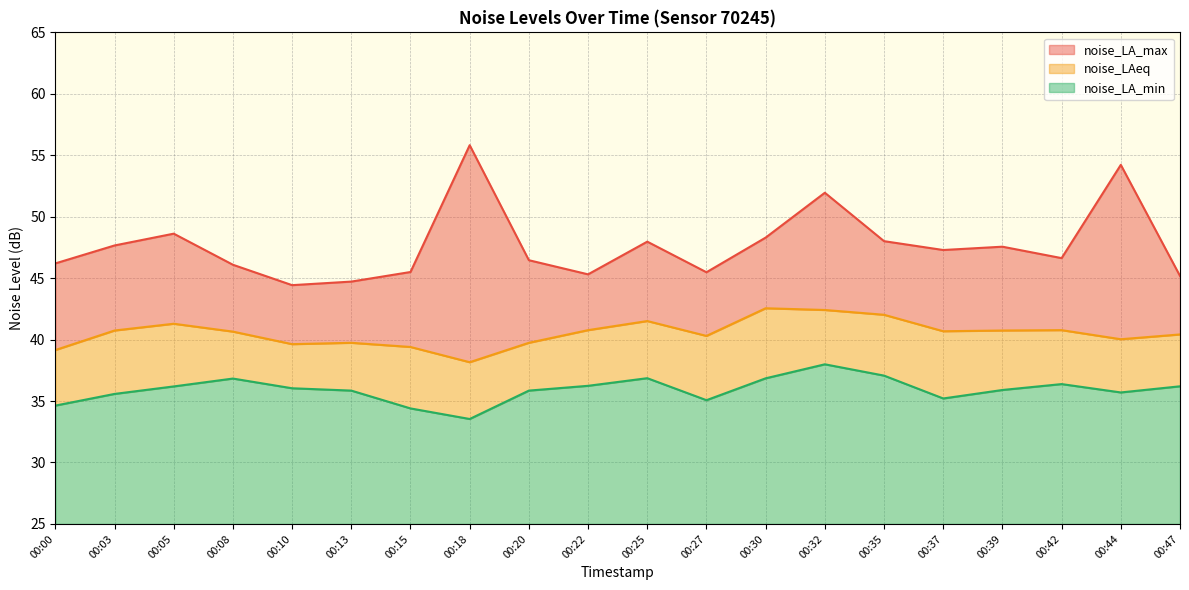

Reading left to right, extract all data points from this chart.

noise_LA_max: 00:00=46.2	00:03=47.7	00:05=48.6	00:08=46.1	00:10=44.4	00:13=44.7	00:15=45.5	00:18=55.8	00:20=46.5	00:22=45.3	00:25=48.0	00:27=45.5	00:30=48.3	00:32=52.0	00:35=48.0	00:37=47.3	00:39=47.6	00:42=46.6	00:44=54.2	00:47=45.2
noise_LAeq: 00:00=39.1	00:03=40.7	00:05=41.3	00:08=40.6	00:10=39.6	00:13=39.7	00:15=39.4	00:18=38.2	00:20=39.7	00:22=40.8	00:25=41.5	00:27=40.3	00:30=42.5	00:32=42.4	00:35=42.0	00:37=40.7	00:39=40.7	00:42=40.8	00:44=40.0	00:47=40.4
noise_LA_min: 00:00=34.6	00:03=35.6	00:05=36.2	00:08=36.8	00:10=36.0	00:13=35.9	00:15=34.4	00:18=33.5	00:20=35.9	00:22=36.2	00:25=36.9	00:27=35.1	00:30=36.9	00:32=38.0	00:35=37.1	00:37=35.2	00:39=35.9	00:42=36.4	00:44=35.7	00:47=36.2